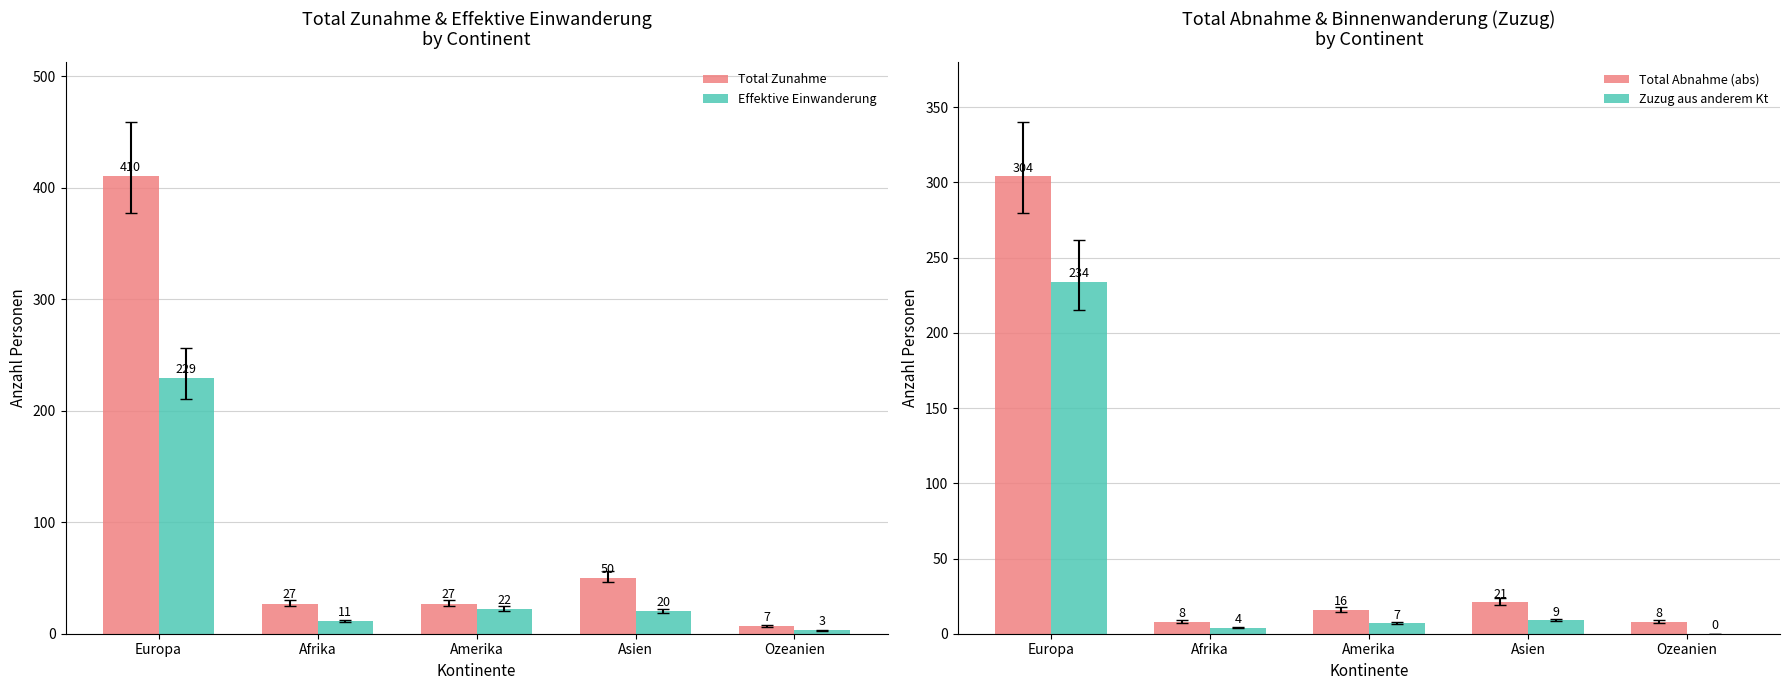

The value of Total Abnahme (abs) at Ozeanien is 11. True or false?

False